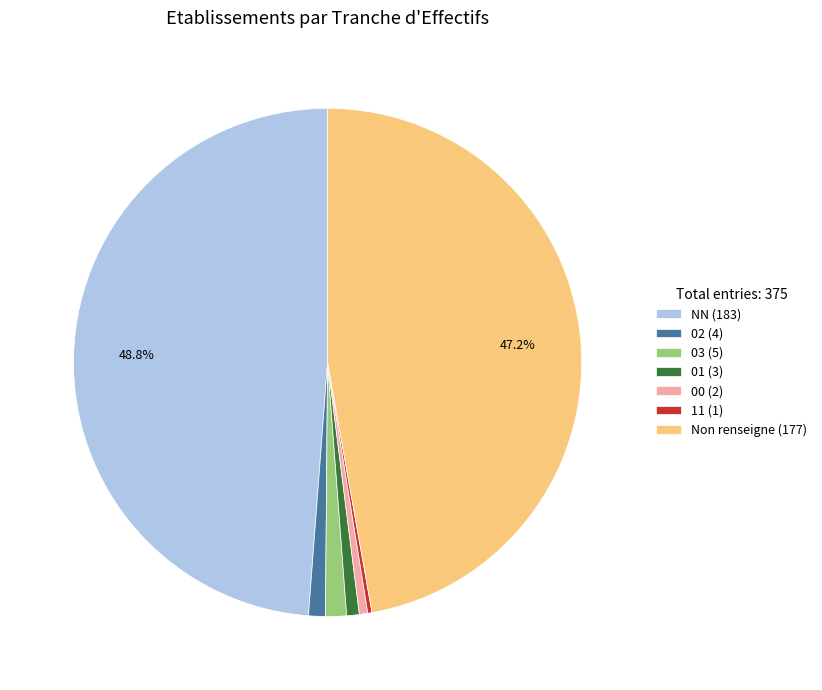

Which slice is the largest?

NN (183)